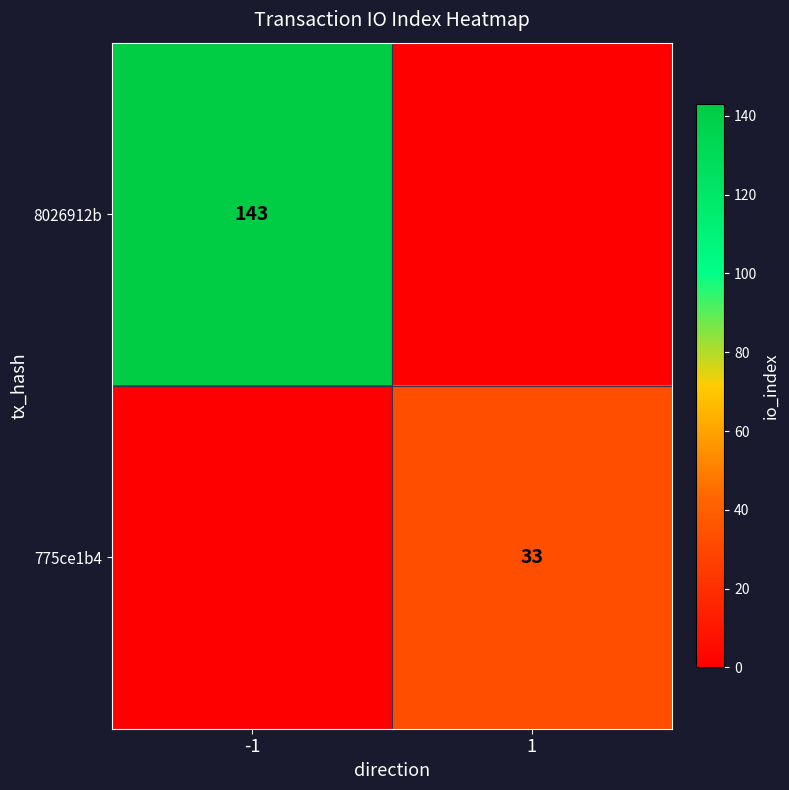

The 775ce1b4 series shows 33 at 1. True or false?

True